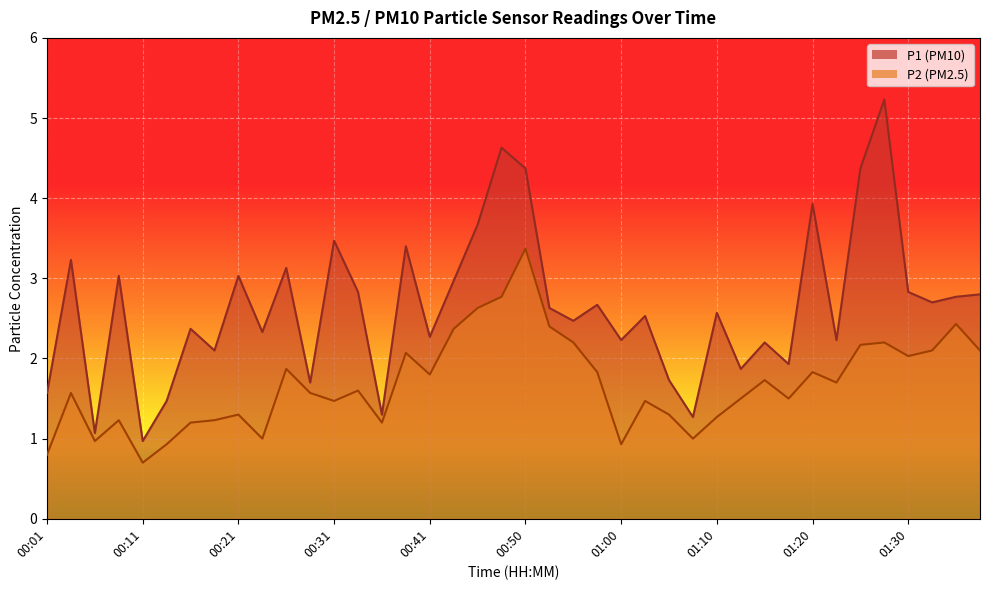

What is the average value of the P1 series?

2.6